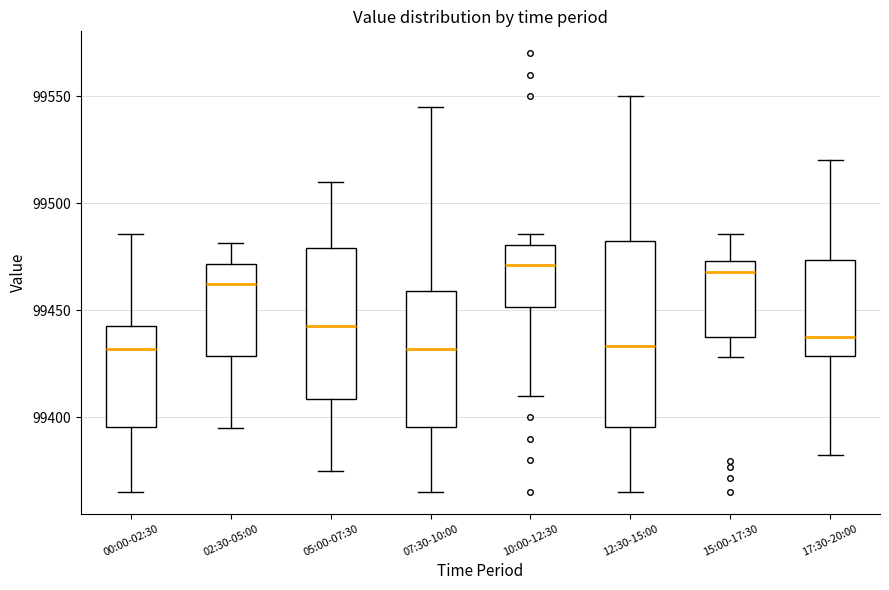

Reading left to right, transcribe this box plot: for each box, give where its median line is, the range the box spans, and where its two whiskers end, as read against the y-axis. The values are not printed on the chart, so give them approximately, as read against the axis.

00:00-02:30: median 99430, box 99395 to 99445, whiskers 99365 to 99485
02:30-05:00: median 99465, box 99430 to 99470, whiskers 99395 to 99480
05:00-07:30: median 99445, box 99410 to 99480, whiskers 99375 to 99510
07:30-10:00: median 99430, box 99395 to 99460, whiskers 99365 to 99545
10:00-12:30: median 99470, box 99450 to 99480, whiskers 99410 to 99485
12:30-15:00: median 99435, box 99395 to 99485, whiskers 99365 to 99550
15:00-17:30: median 99470, box 99440 to 99475, whiskers 99430 to 99485
17:30-20:00: median 99435, box 99430 to 99475, whiskers 99380 to 99520